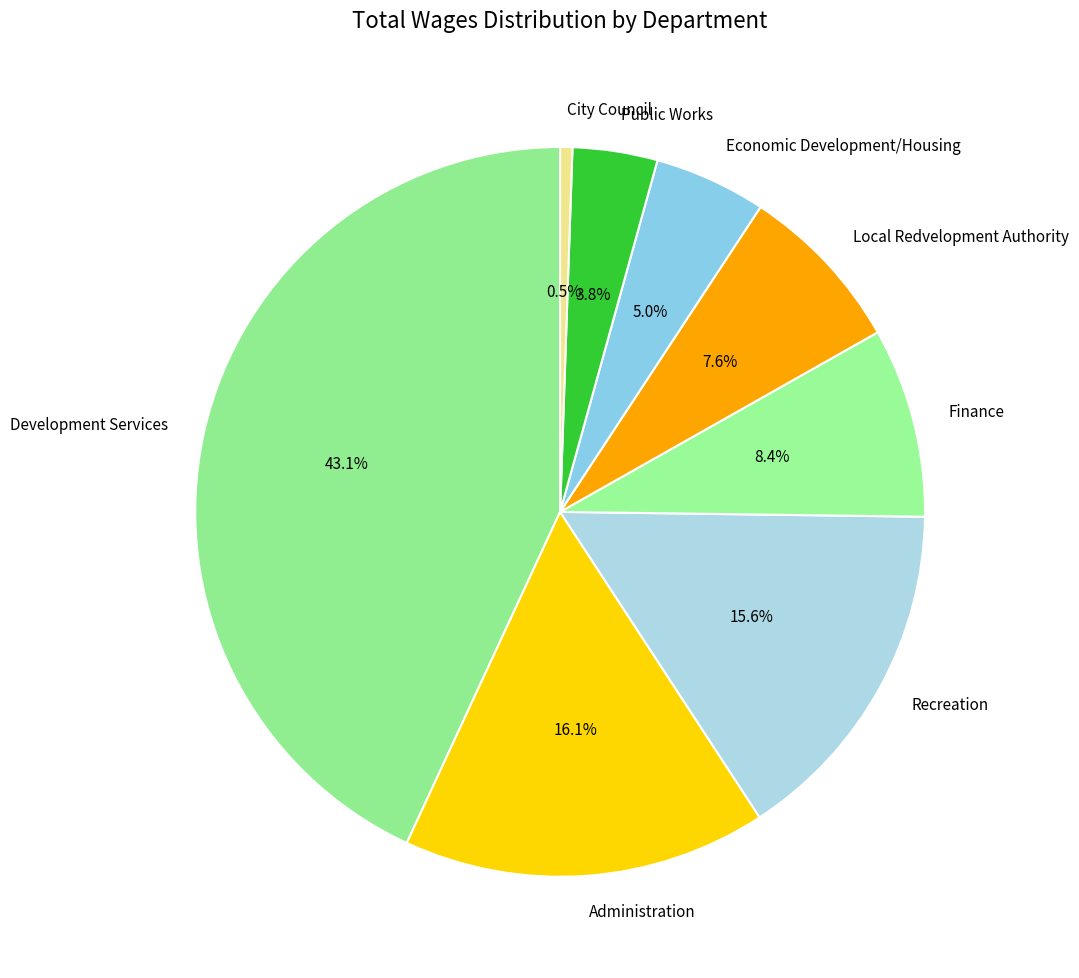

Does any single category account for the majority?

No